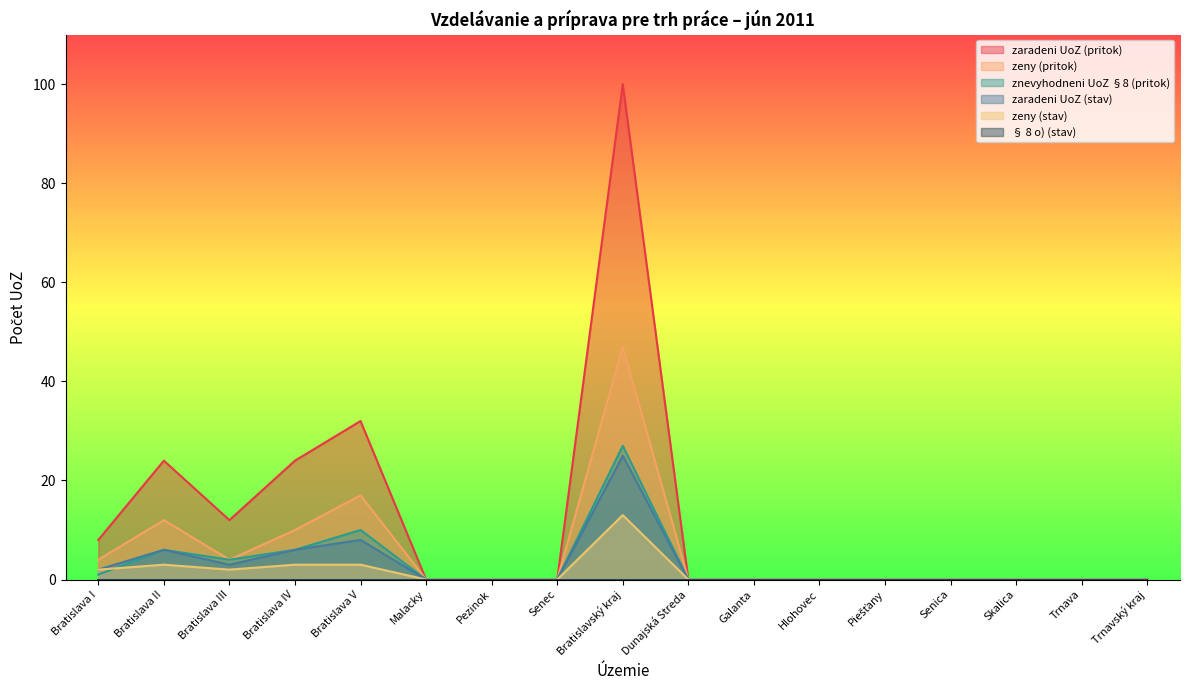

What is the average value of the zaradeni UoZ (pritok) series?

12